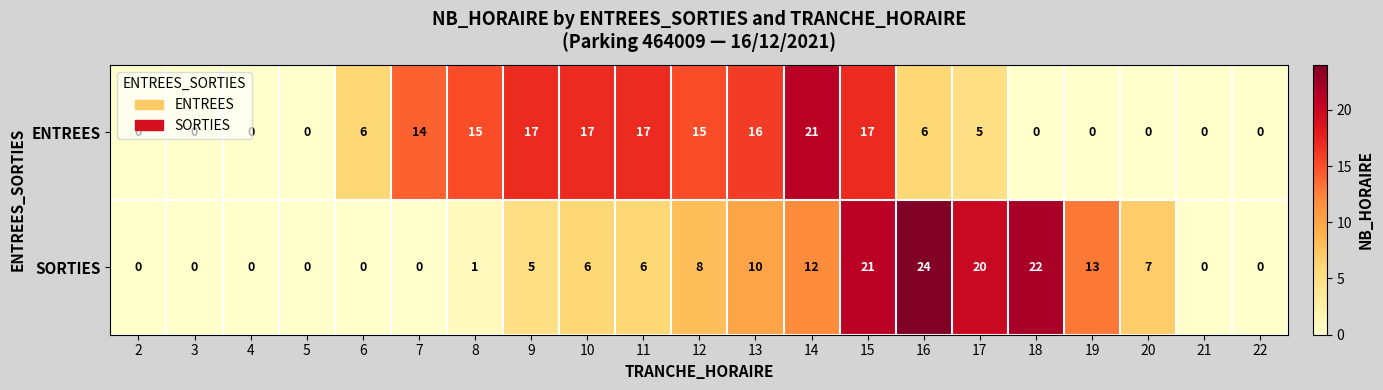

Which series has the largest total across all categories?

ENTREES